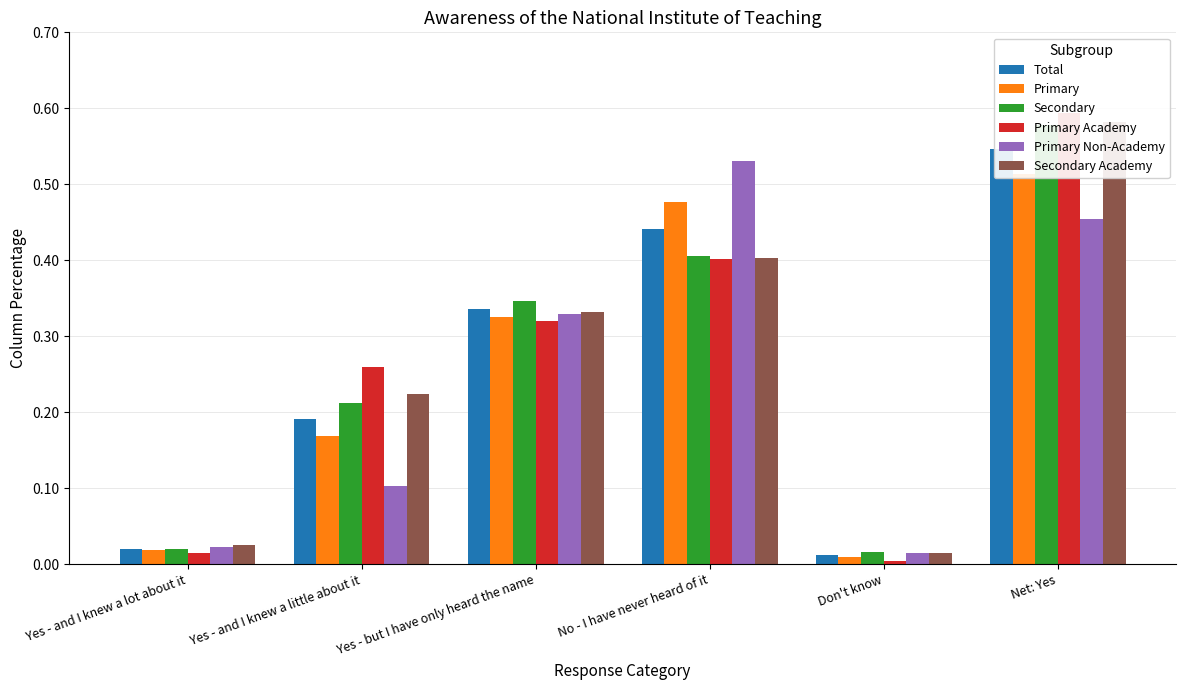

How many categories are shown in the chart?

6